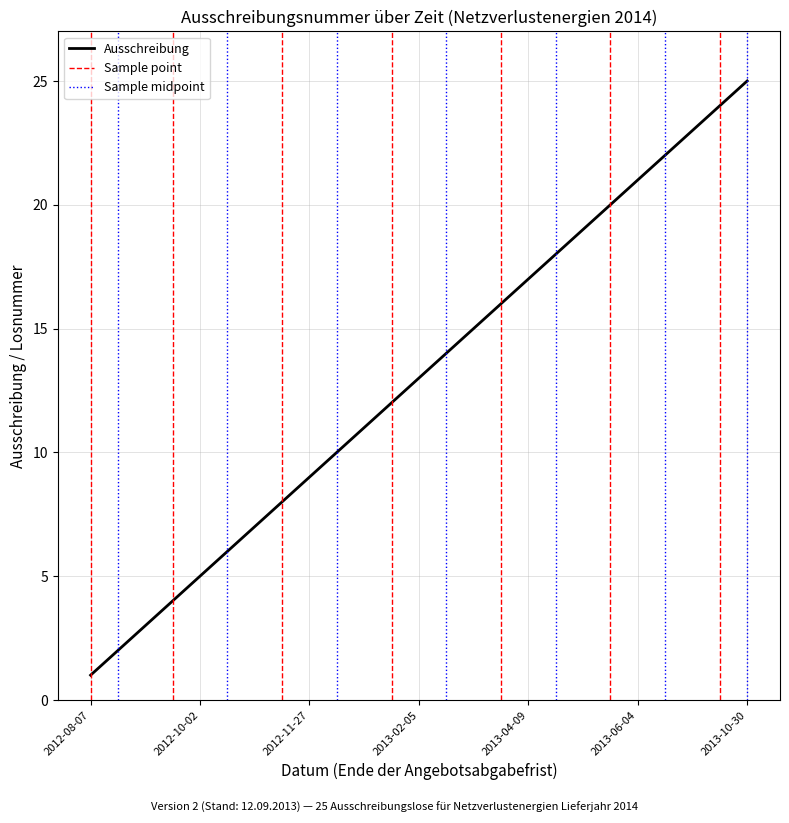

Which label corresponds to the largest value in the chart?

2013-10-30